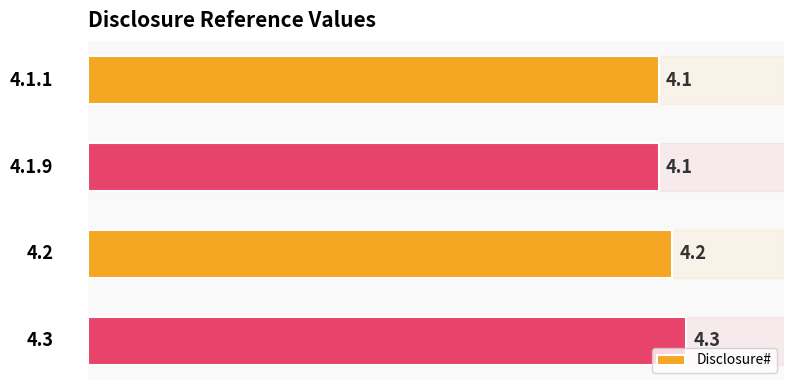

Does the chart contain stacked bars?

No